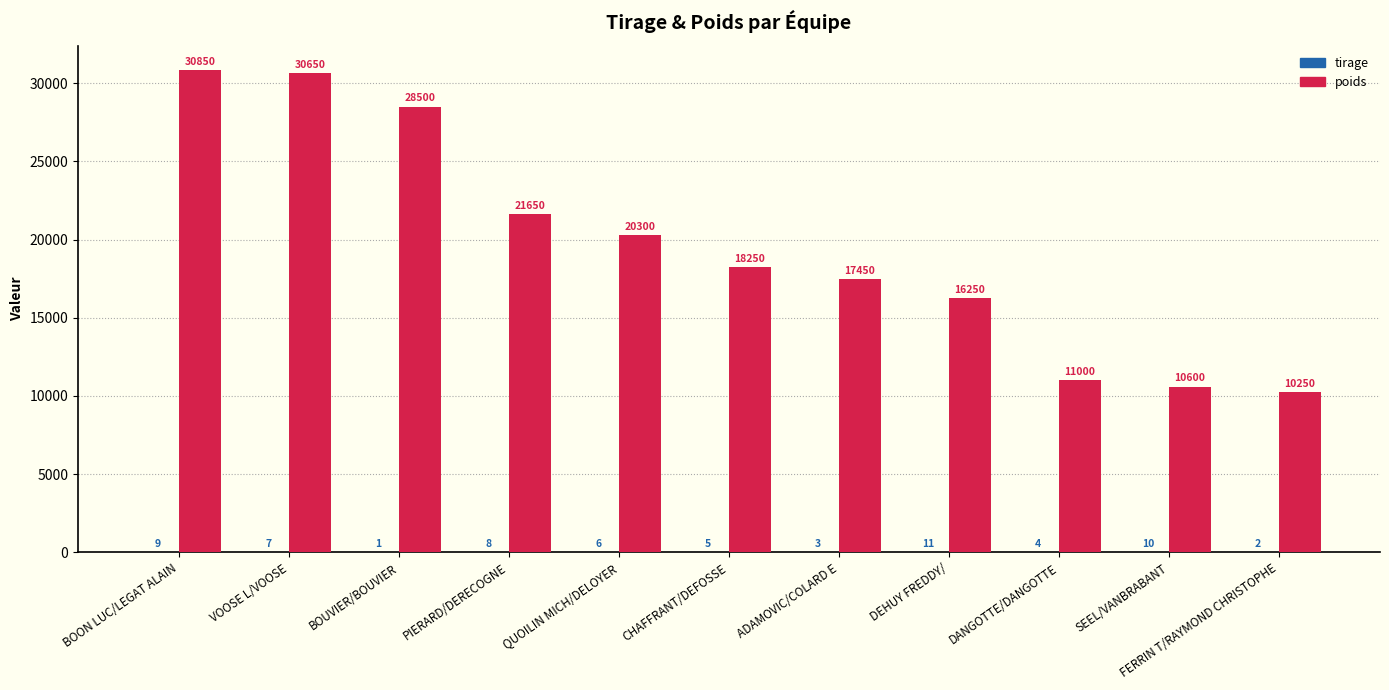

What is the greatest value displayed?

30850